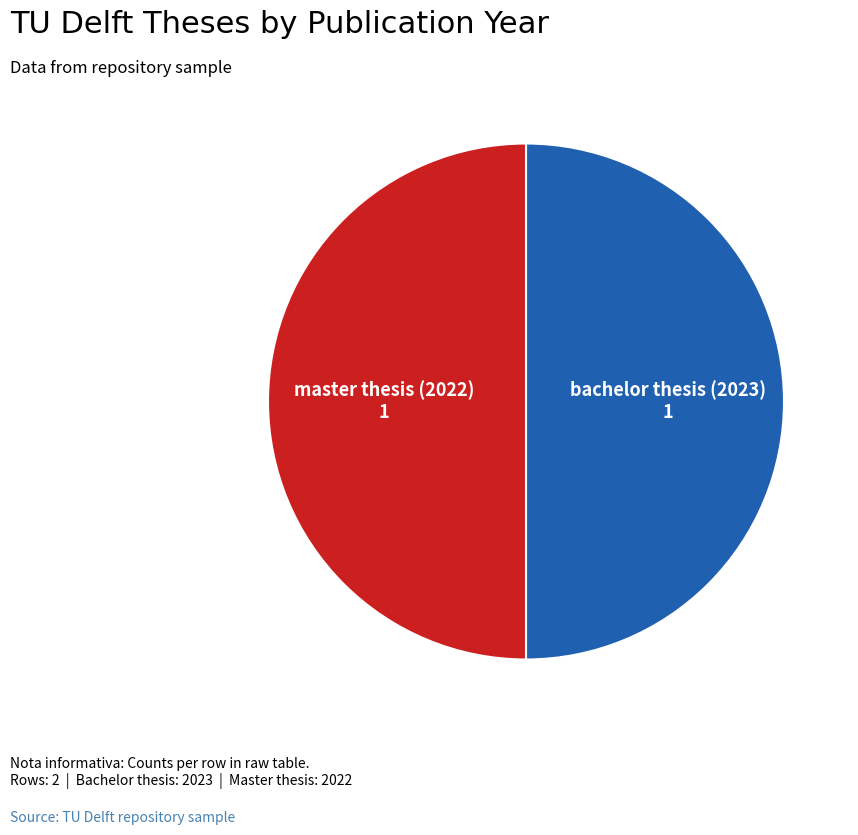

How many slices are in this pie chart?

2